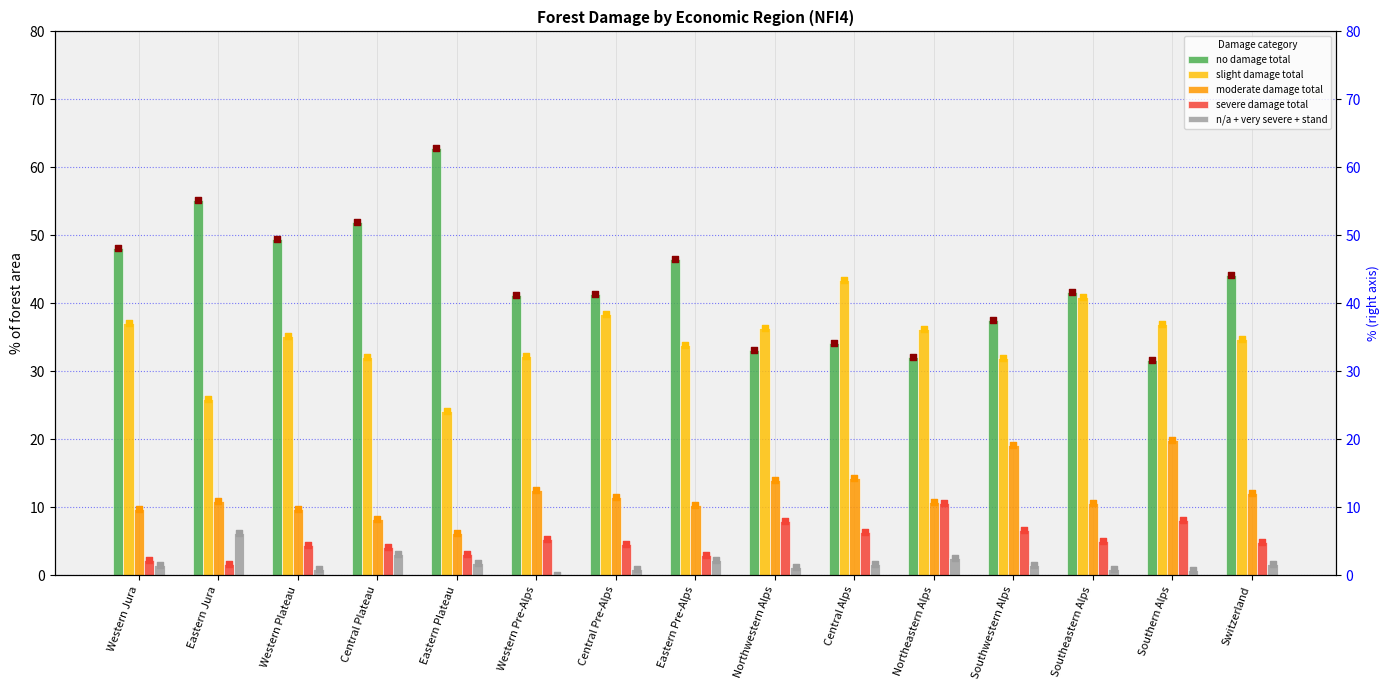

Which series reaches the maximum Y coordinate?

no damage total